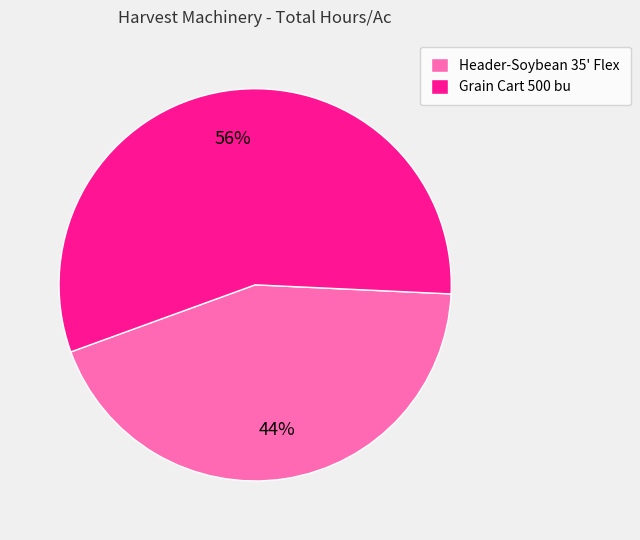

Rank the categories by value from lowest to highest.

Header-Soybean 35' Flex, Grain Cart 500 bu